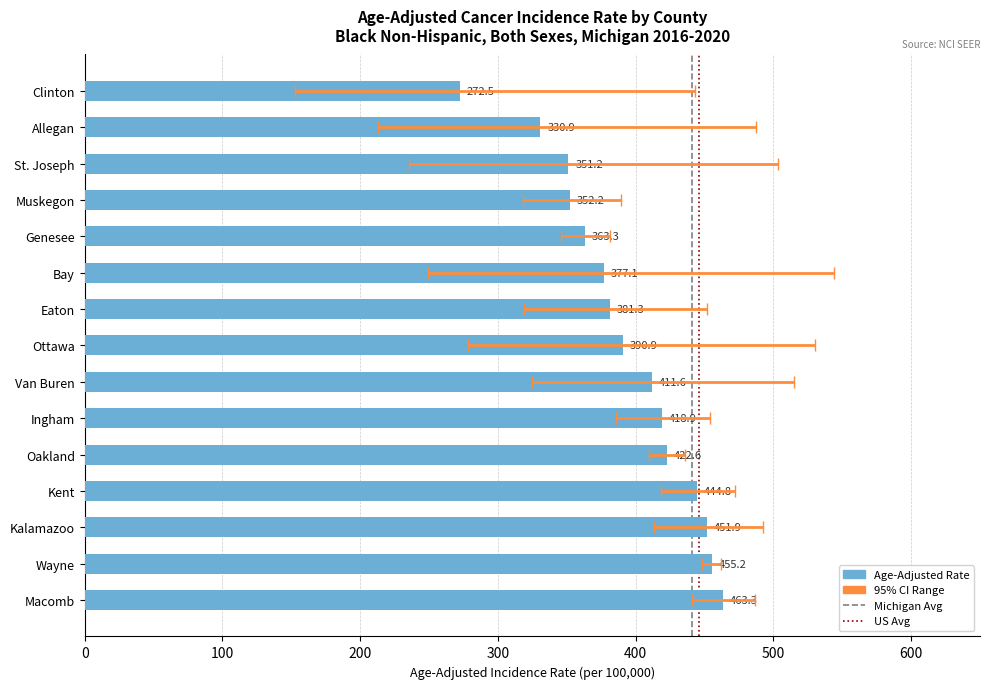

What is the maximum value shown in the chart?

463.3